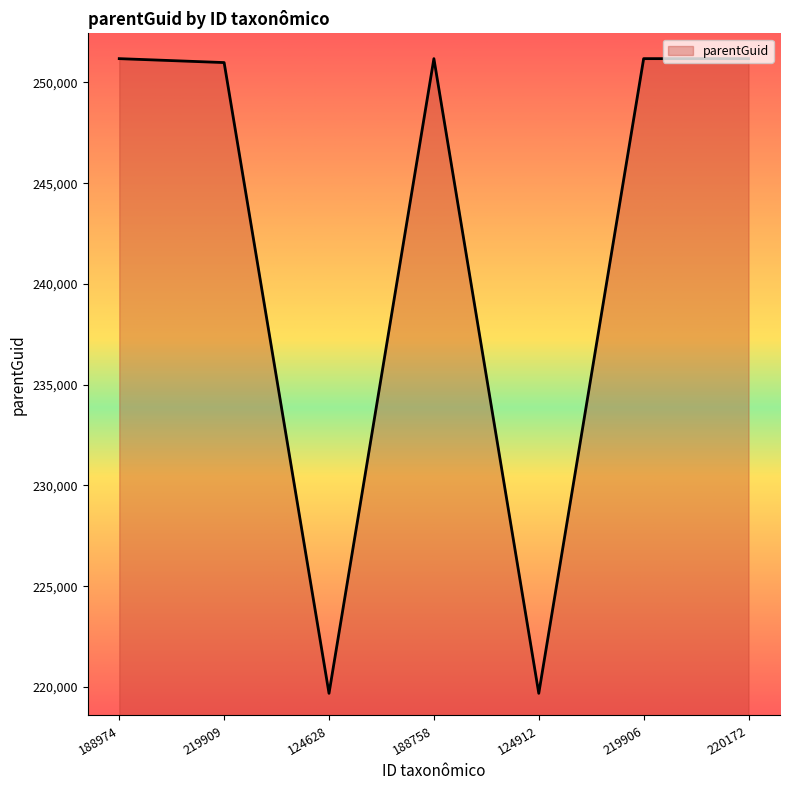

What is the difference between the maximum and minimum values?

31496